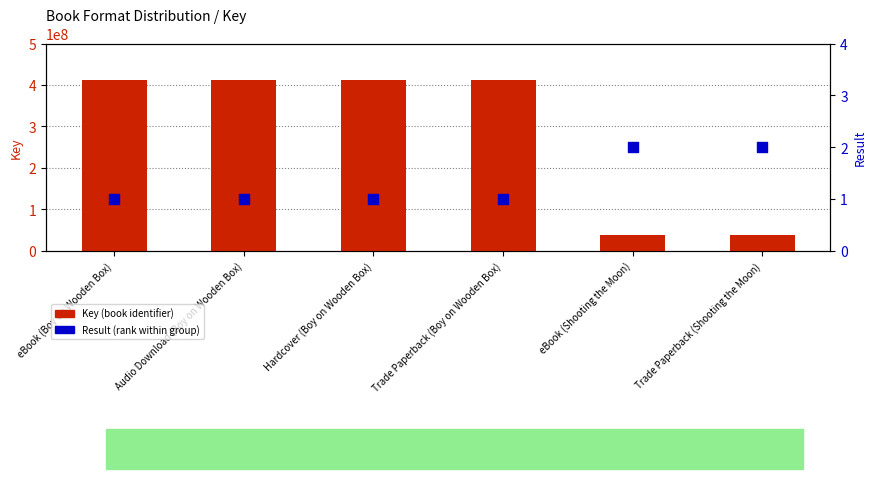

At which category is the sum across all series the highest?

eBook (Boy on Wooden Box)